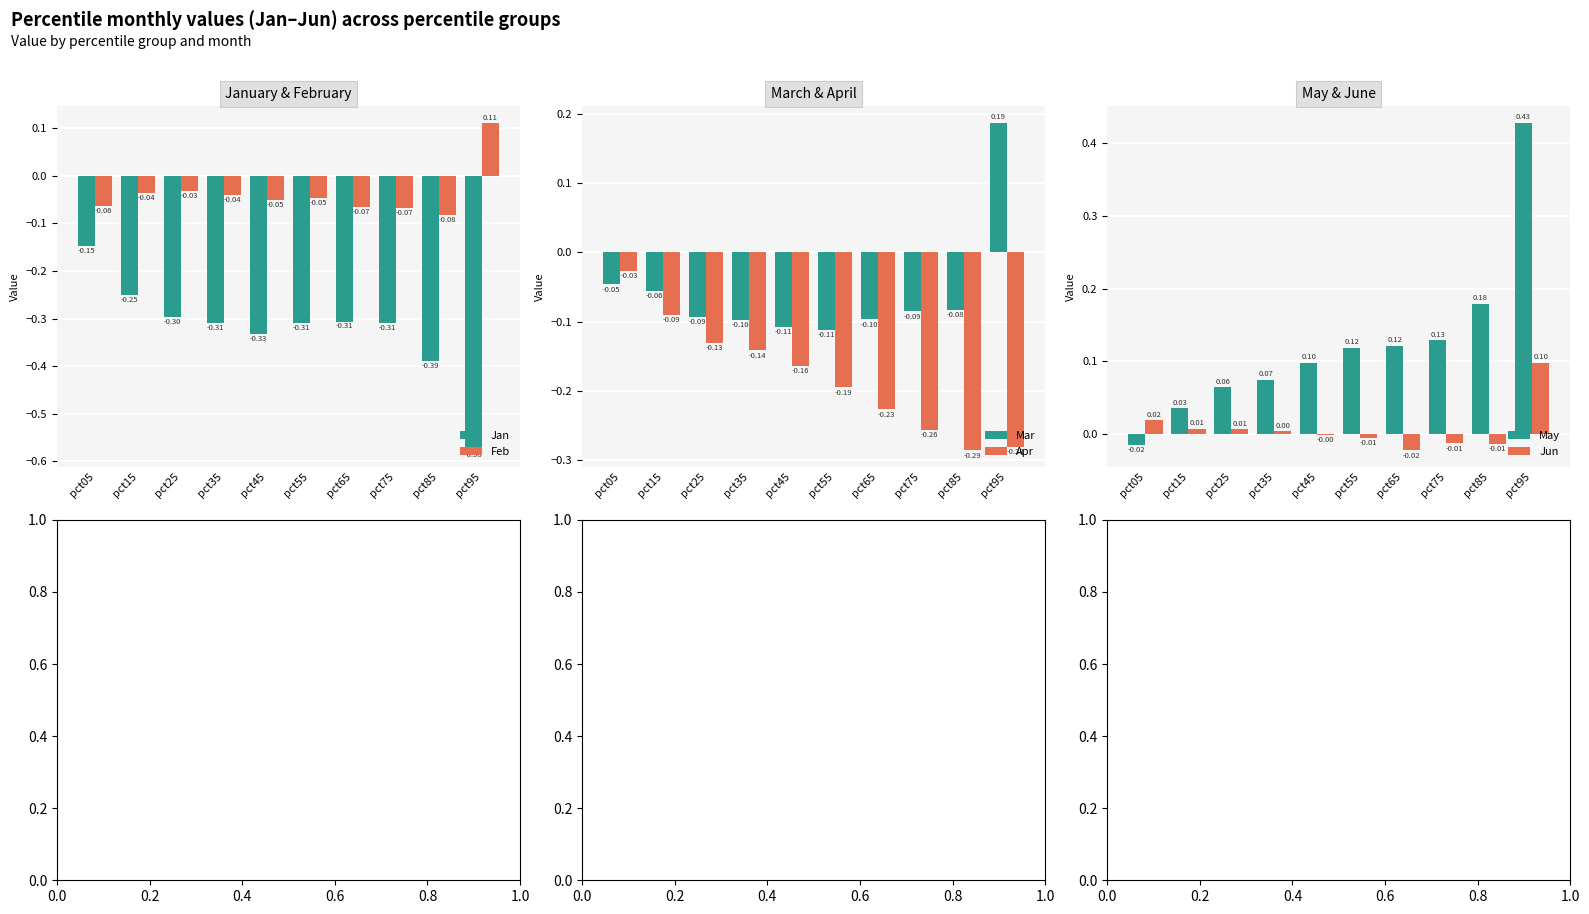

List the labels in order of Feb value, largest first.

pct95, pct25, pct15, pct35, pct55, pct45, pct05, pct65, pct75, pct85